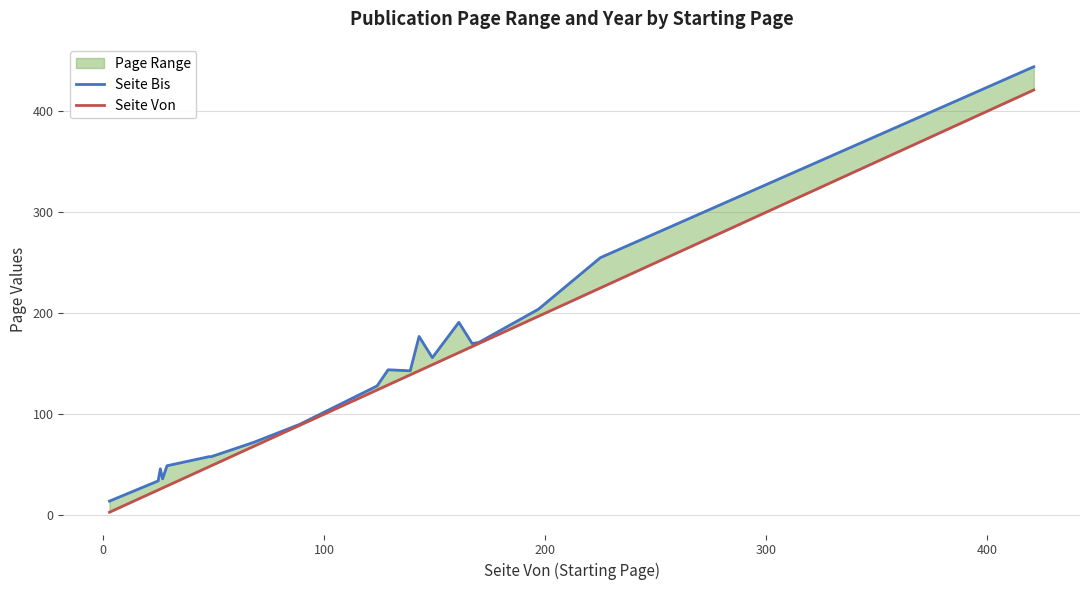

True or false: Seite Von has a value of 53 at 13.

False